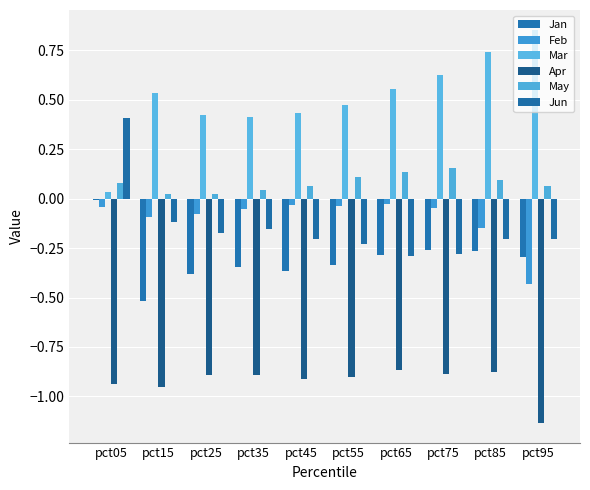

What is the average value of the Jun series?

-0.1